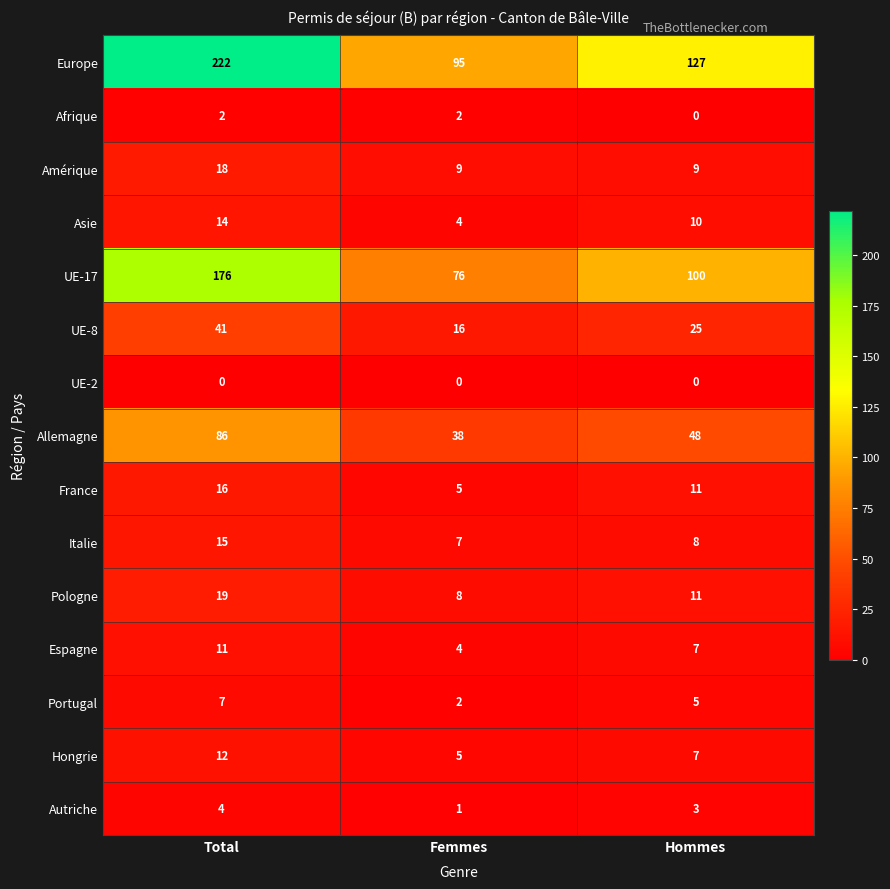

What is the spread (max minus min) of values at Hommes?

127